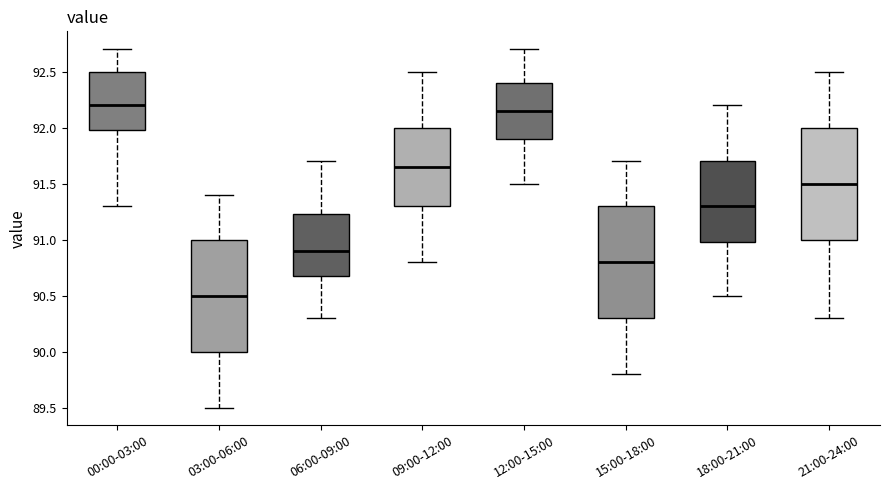

Reading left to right, transcribe this box plot: for each box, give where its median line is, the range the box spans, and where its two whiskers end, as read against the y-axis. The values are not printed on the chart, so give them approximately, as read against the axis.

00:00-03:00: median 92.20, box 92.00 to 92.50, whiskers 91.30 to 92.70
03:00-06:00: median 90.50, box 90.00 to 91.00, whiskers 89.50 to 91.40
06:00-09:00: median 90.90, box 90.70 to 91.25, whiskers 90.30 to 91.70
09:00-12:00: median 91.65, box 91.30 to 92.00, whiskers 90.80 to 92.50
12:00-15:00: median 92.15, box 91.90 to 92.40, whiskers 91.50 to 92.70
15:00-18:00: median 90.80, box 90.30 to 91.30, whiskers 89.80 to 91.70
18:00-21:00: median 91.30, box 91.00 to 91.70, whiskers 90.50 to 92.20
21:00-24:00: median 91.50, box 91.00 to 92.00, whiskers 90.30 to 92.50